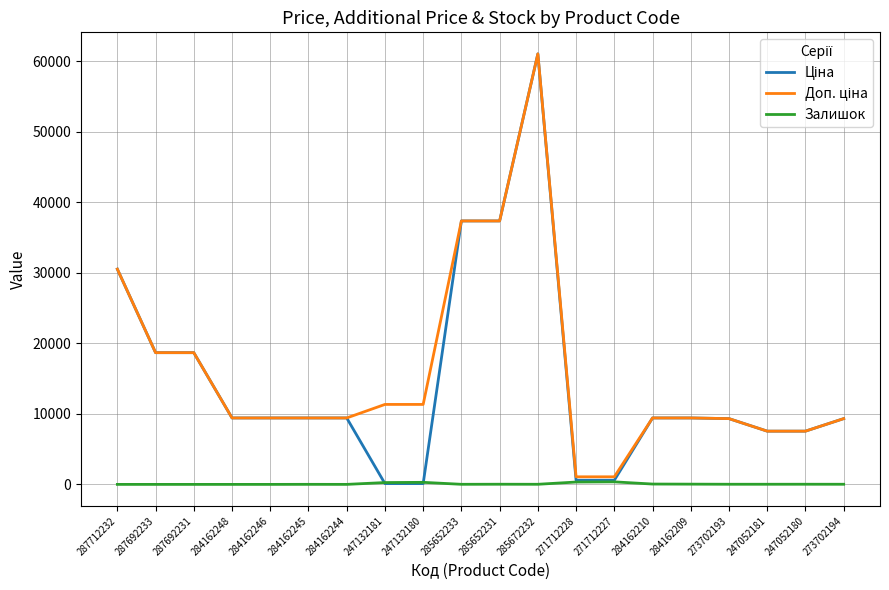

At which category is the sum across all series the highest?

285672232